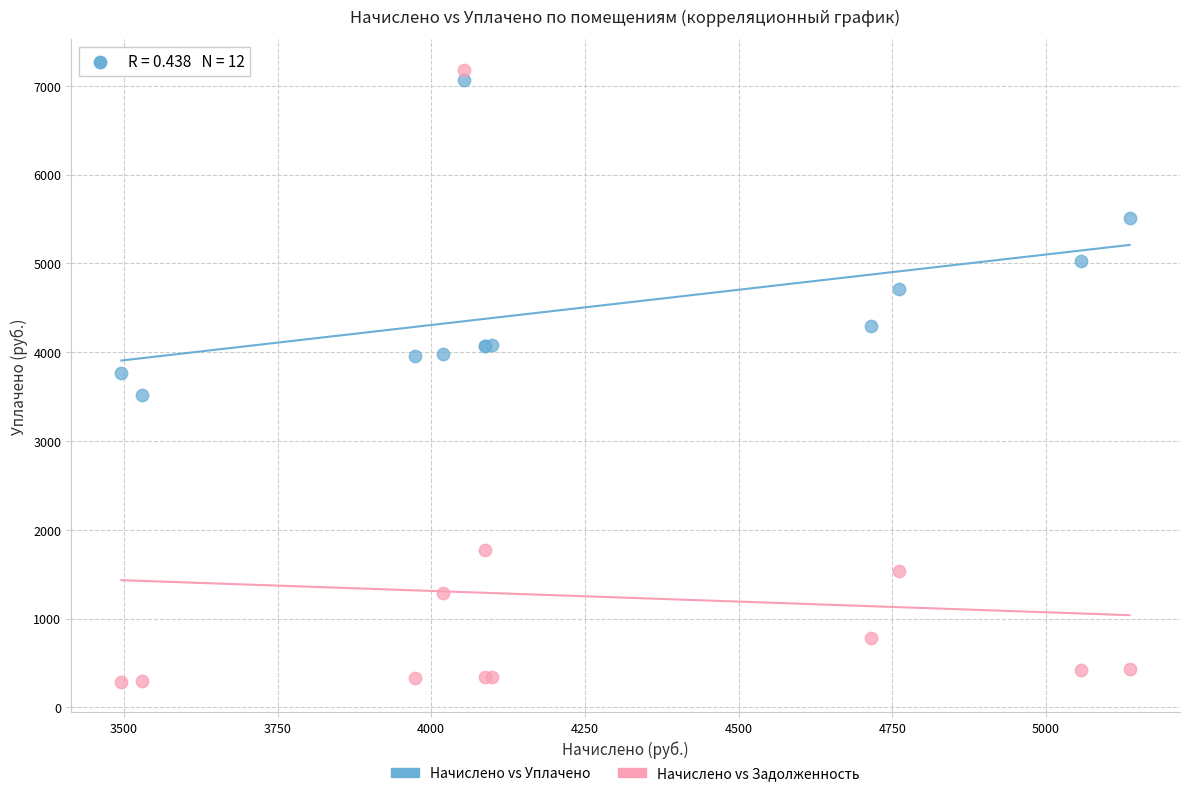

Which series reaches the minimum Y coordinate?

Начислено vs Задолженность